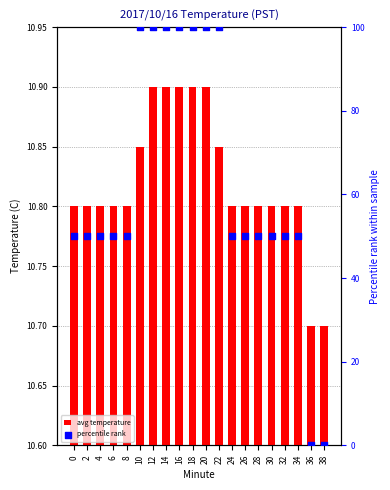

What are all the series names shown in the legend?

avg temperature, percentile rank